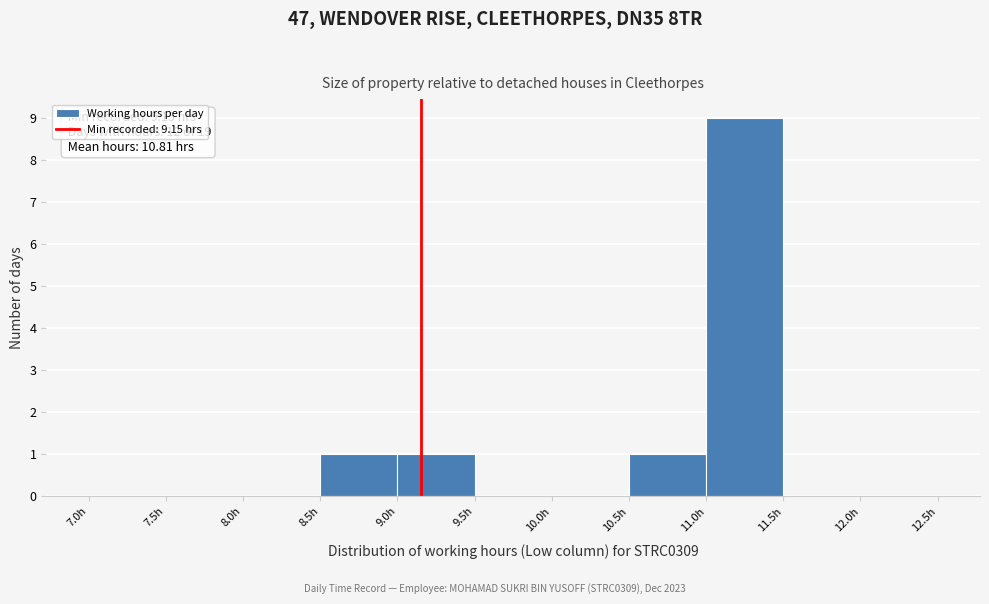

Over which range of the x-axis is the bar tallest?

11.0 to 11.5